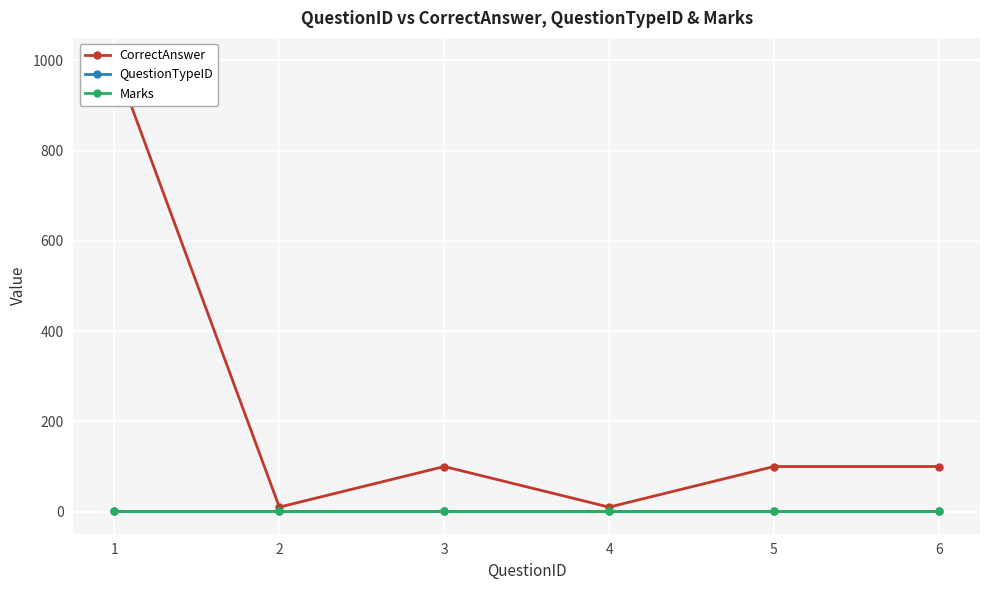

Reading left to right, extract all data points from this chart.

CorrectAnswer: 1000	10	100	10	100	100
QuestionTypeID: 1	1	1	1	1	1
Marks: 1	1	1	1	1	1